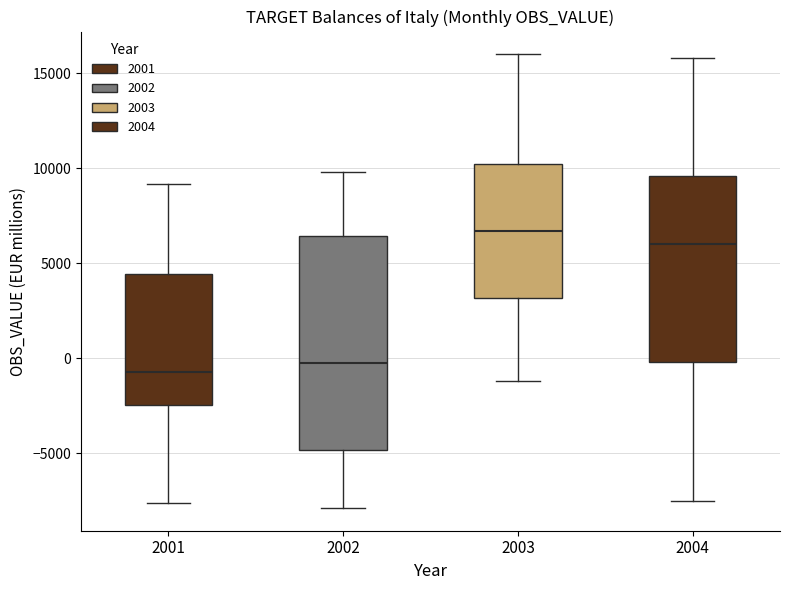

Reading left to right, transcribe this box plot: for each box, give where its median line is, the range the box spans, and where its two whiskers end, as read against the y-axis. The values are not printed on the chart, so give them approximately, as read against the axis.

2001: median -500, box -2500 to 4500, whiskers -7500 to 9000
2002: median -500, box -5000 to 6500, whiskers -8000 to 10000
2003: median 6500, box 3000 to 10000, whiskers -1000 to 16000
2004: median 6000, box 0 to 9500, whiskers -7500 to 16000